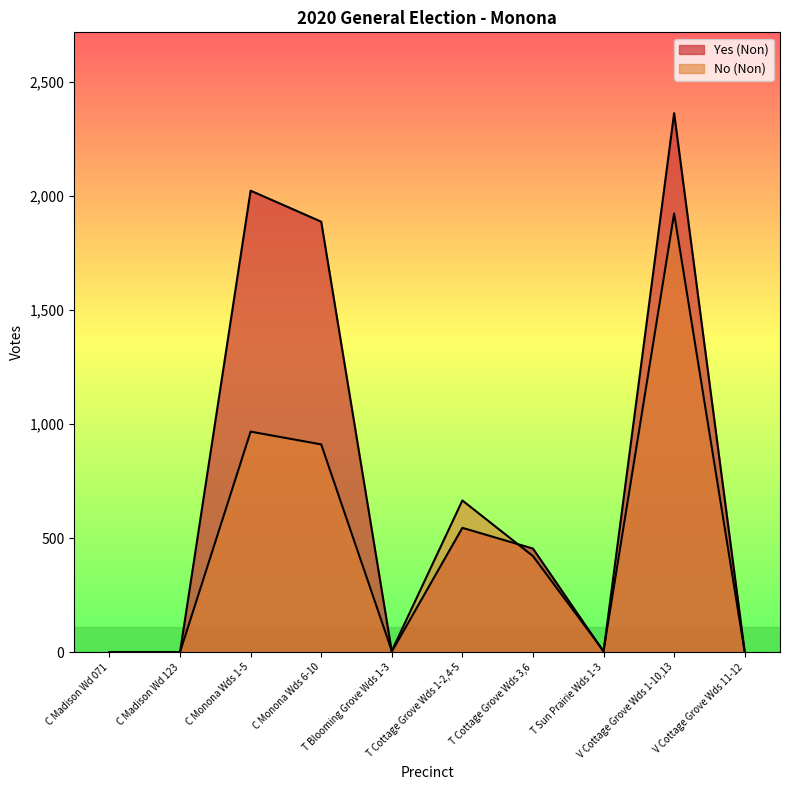

What is the total value across all series at C Monona Wds 6-10?

2799